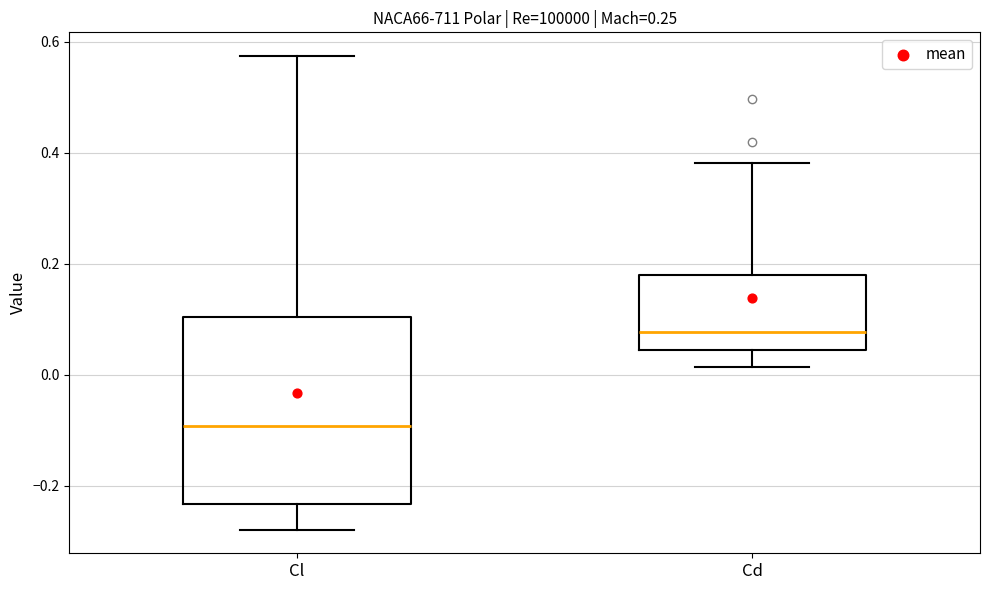

Which box's median line is the lowest?

Cl